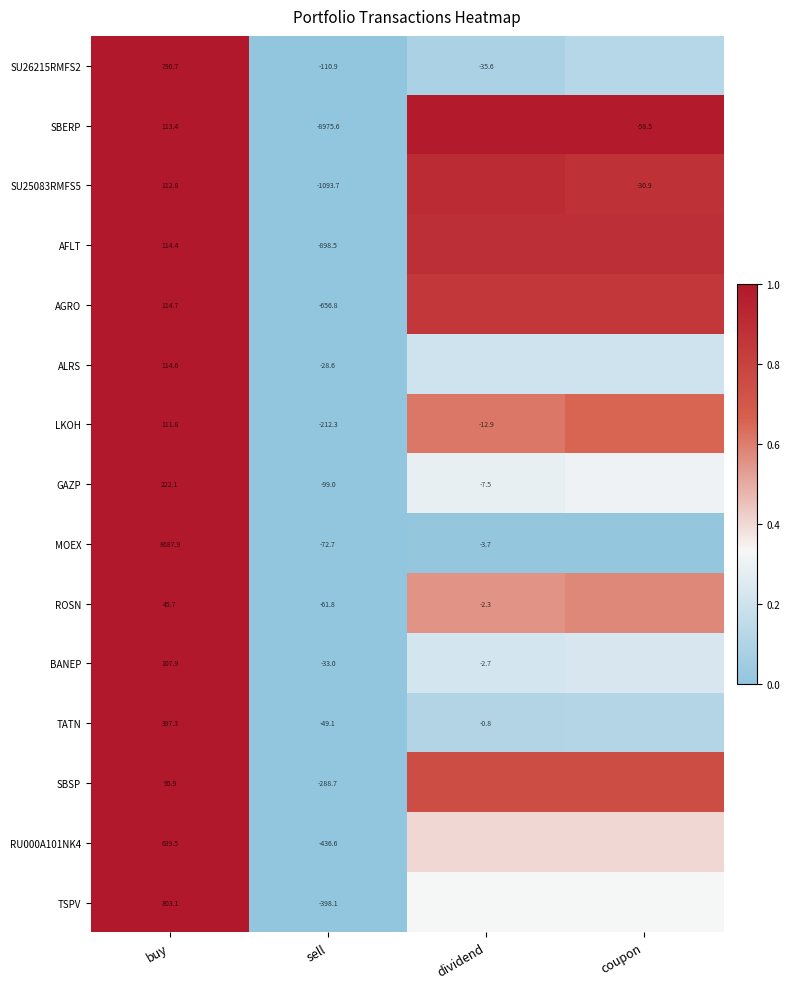

Which series changed the most between buy and sell?

SBERP